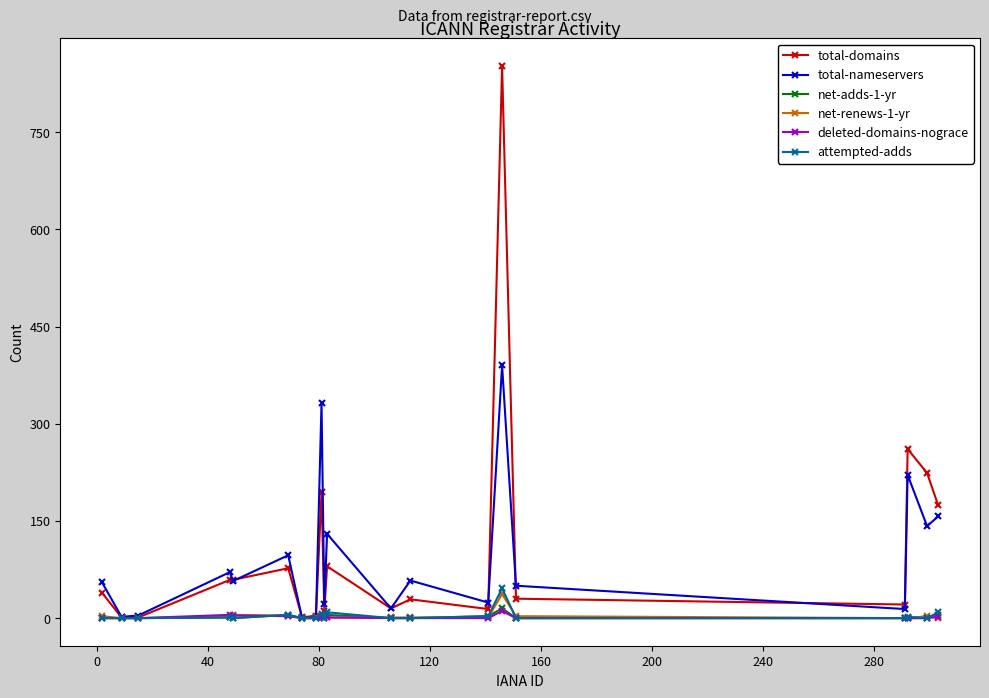

What is the maximum value shown in the chart?

852